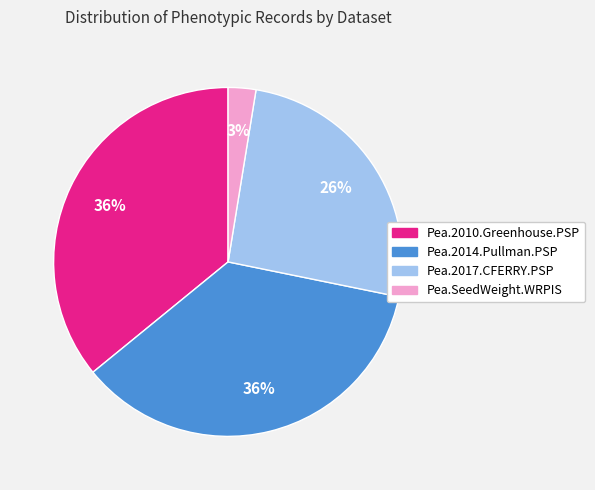

Count the number of slices in the pie.

4